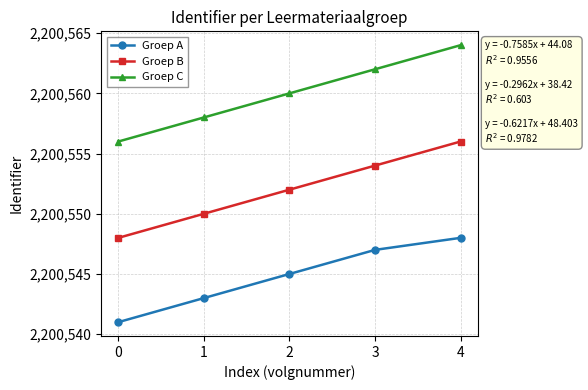

Reading left to right, extract all data points from this chart.

Groep A: 0=2200541	1=2200543	2=2200545	3=2200547	4=2200548
Groep B: 0=2200548	1=2200550	2=2200552	3=2200554	4=2200556
Groep C: 0=2200556	1=2200558	2=2200560	3=2200562	4=2200564